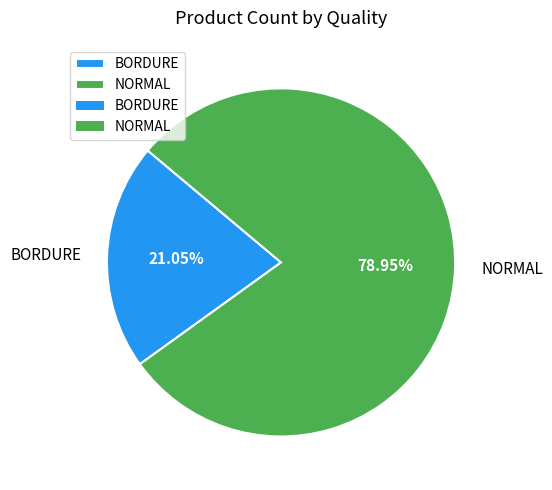

How many segments does this pie chart have?

2